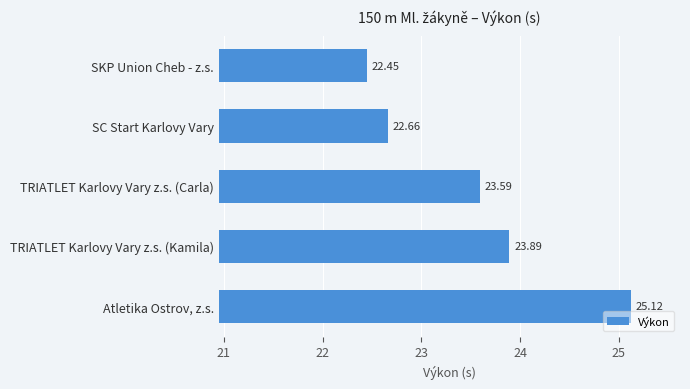

How many bars are there in total?

5